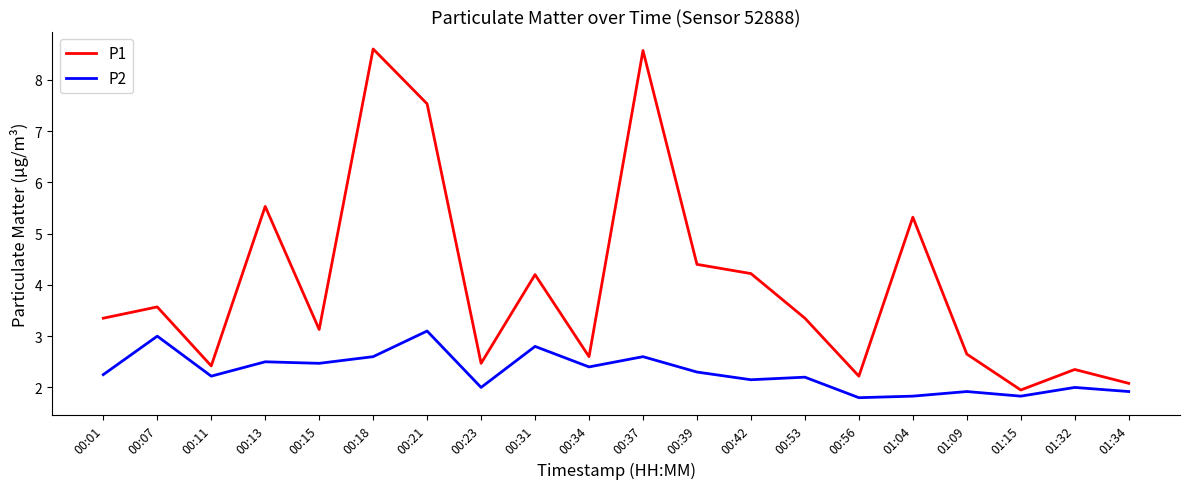

What is the difference between the highest and lowest values at 00:56?

0.4